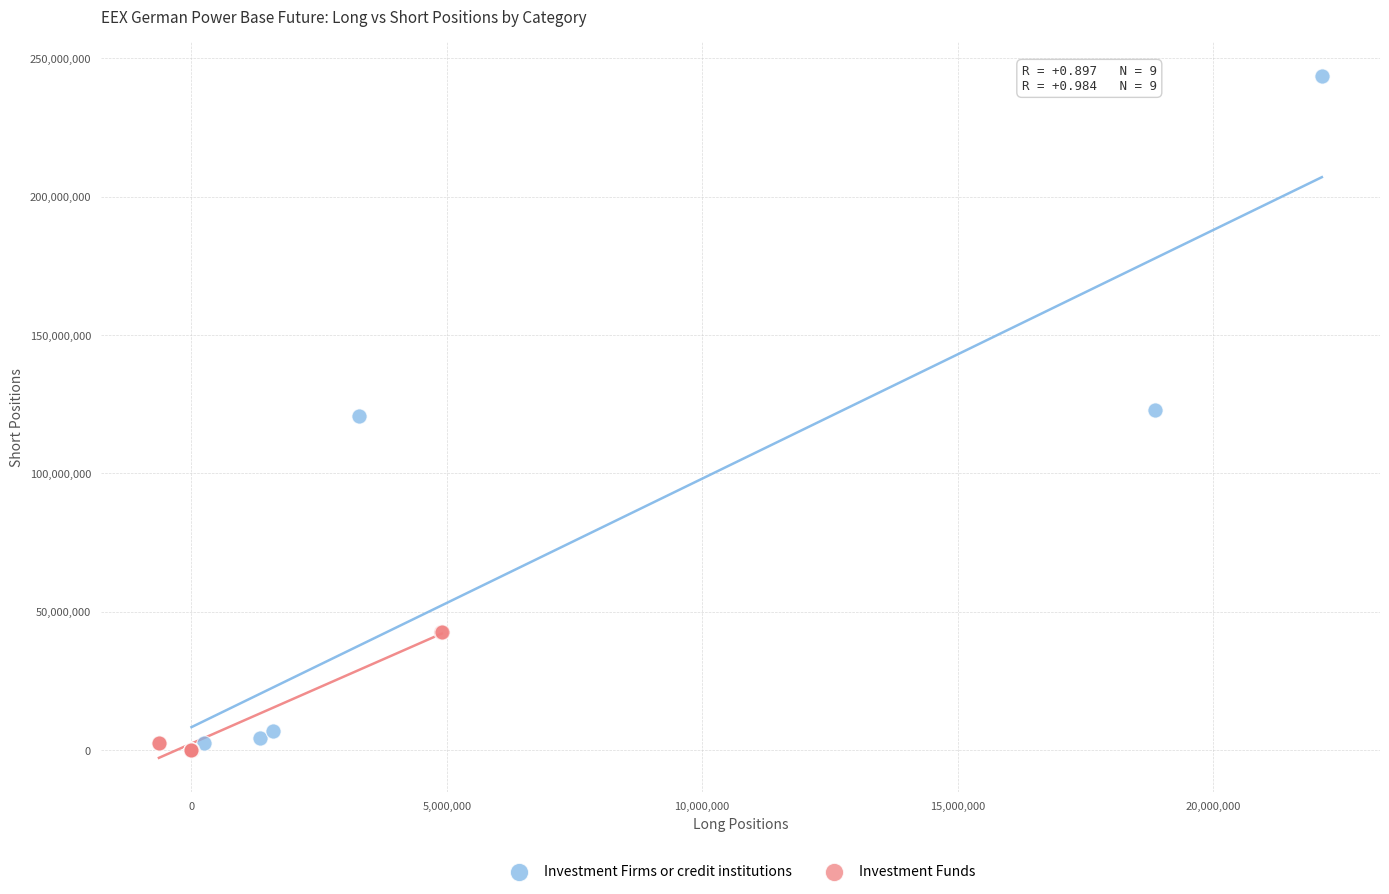

Which series has the largest Y range (max minus min)?

Investment Firms or credit institutions